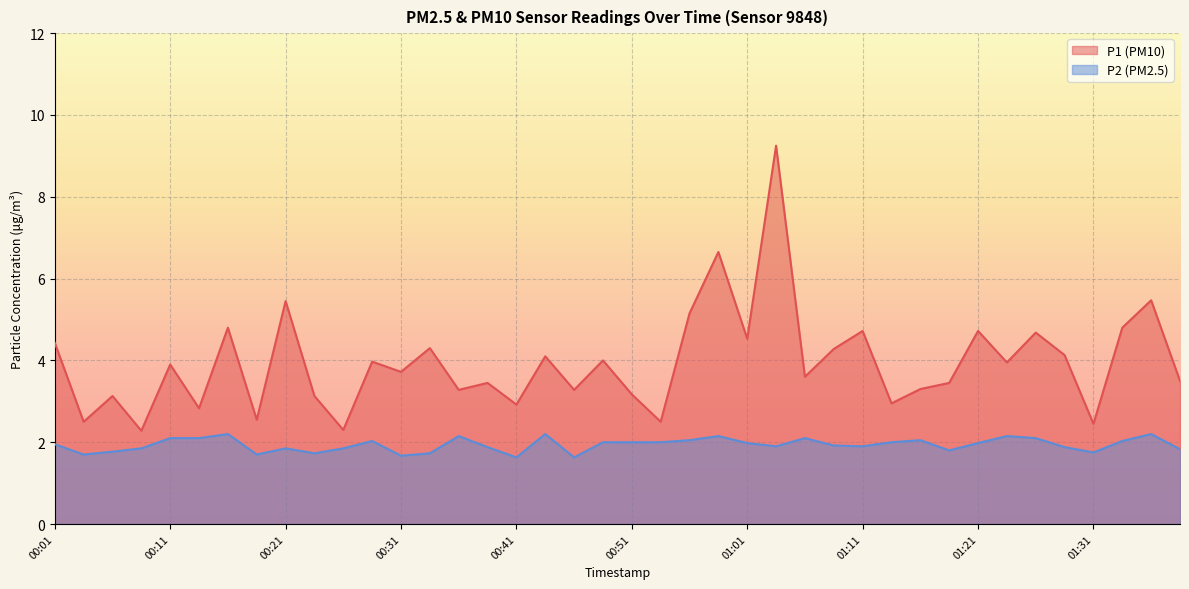

What is the value of the P2 point at the 11th from the left?

1.9